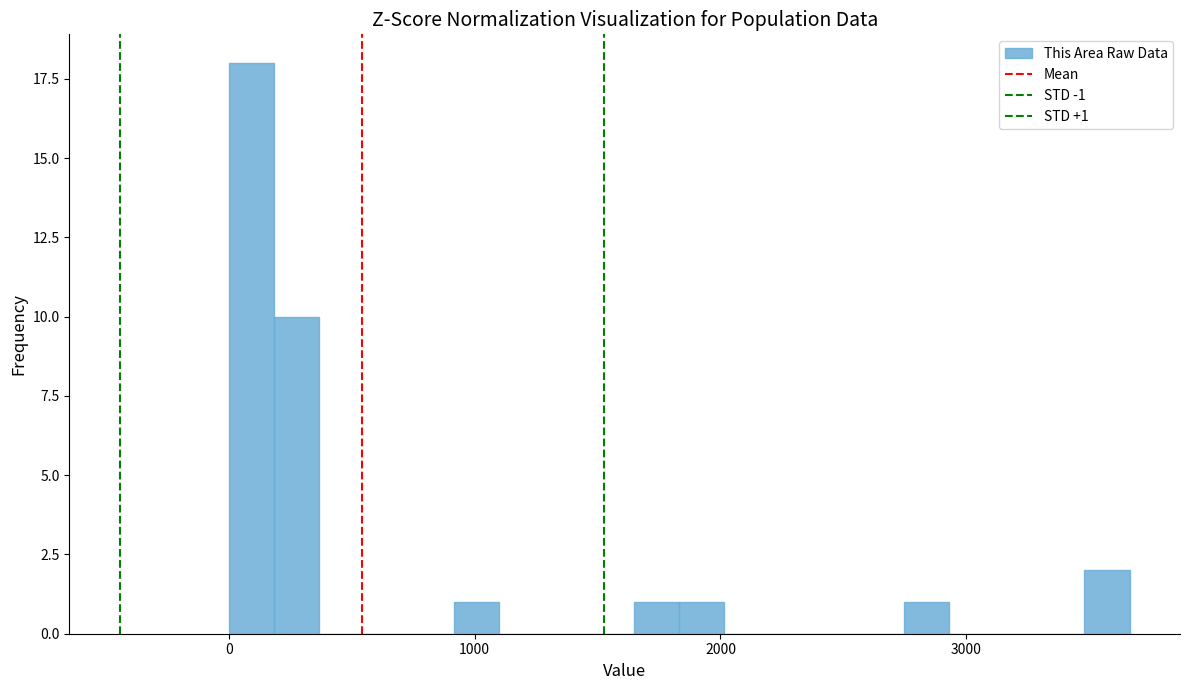

Around what value on the x-axis is the tallest bar? Give the approximate position of its centre, as read against the axis.

100